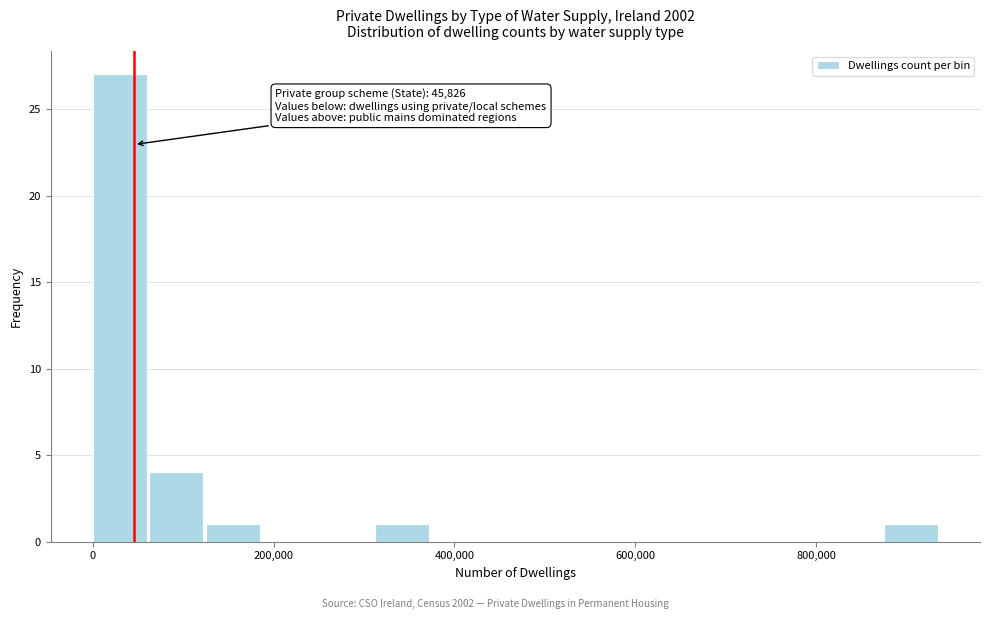

Around what value on the x-axis is the tallest bar? Give the approximate position of its centre, as read against the axis.

20000